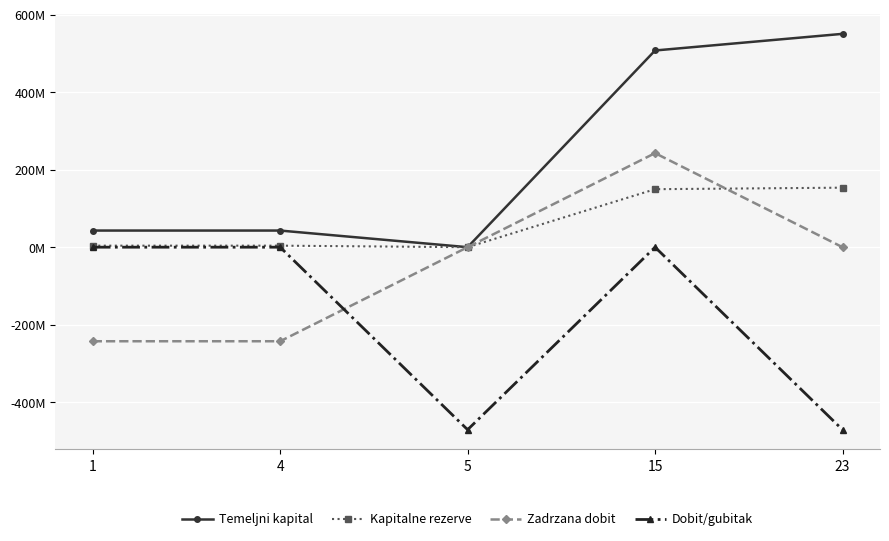

Rank the series at 15 from highest to lowest value.

Temeljni kapital, Zadrzana dobit, Kapitalne rezerve, Dobit/gubitak